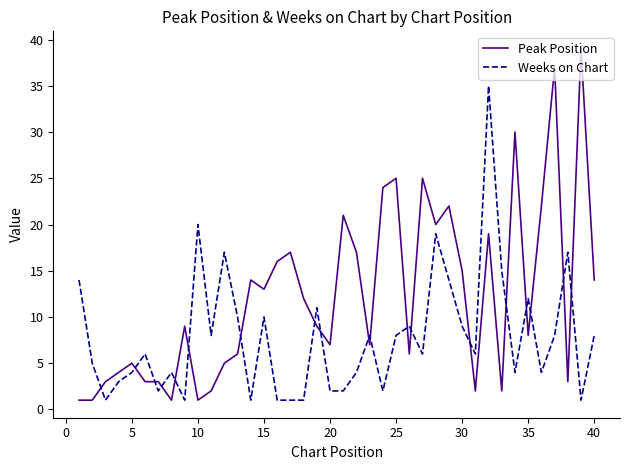

Which series has the largest total across all categories?

Peak Position